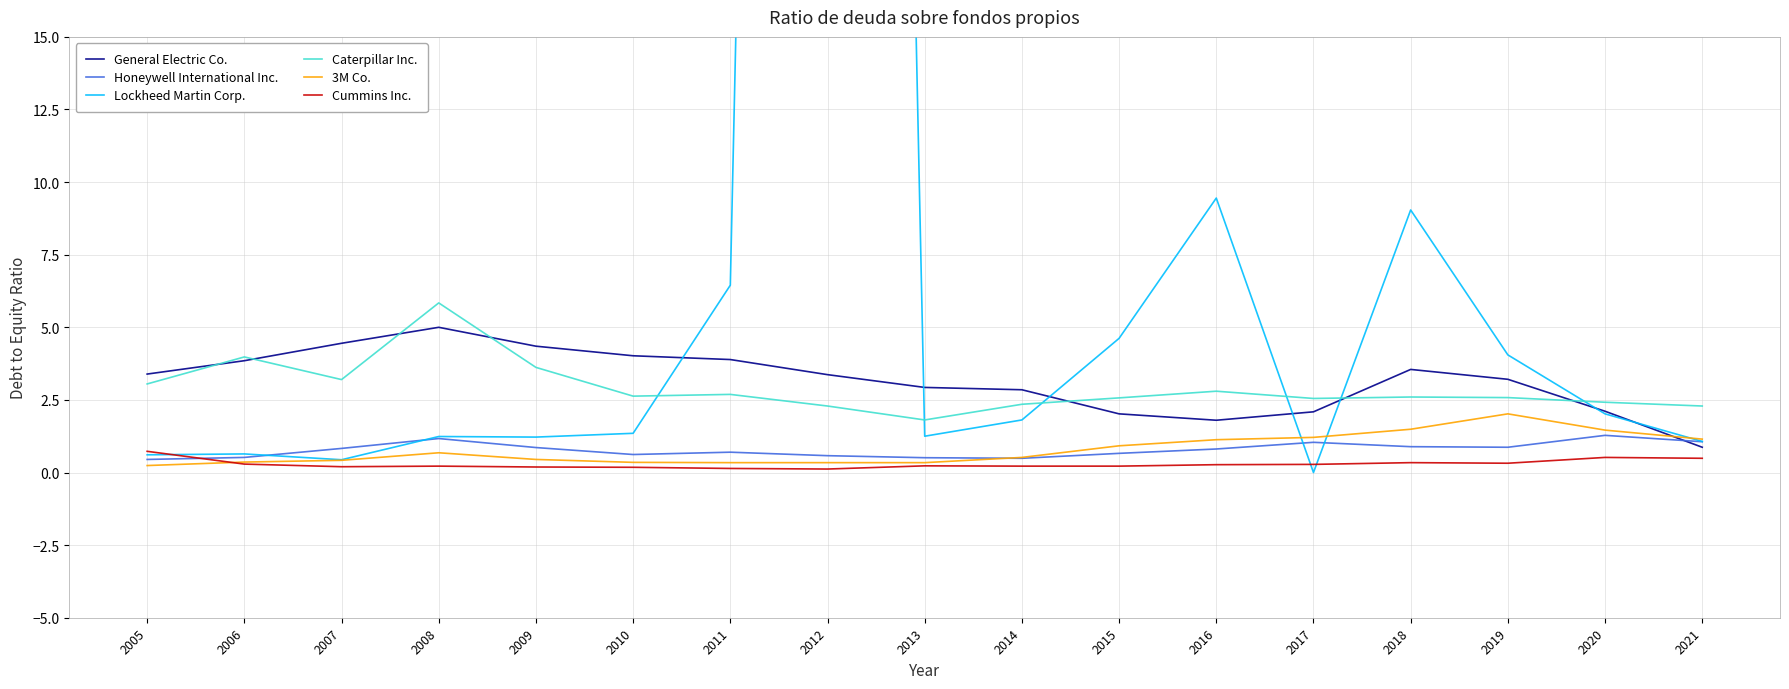

In Honeywell International Inc., how many points are lower than both neighbors (excluding endpoints)?

3